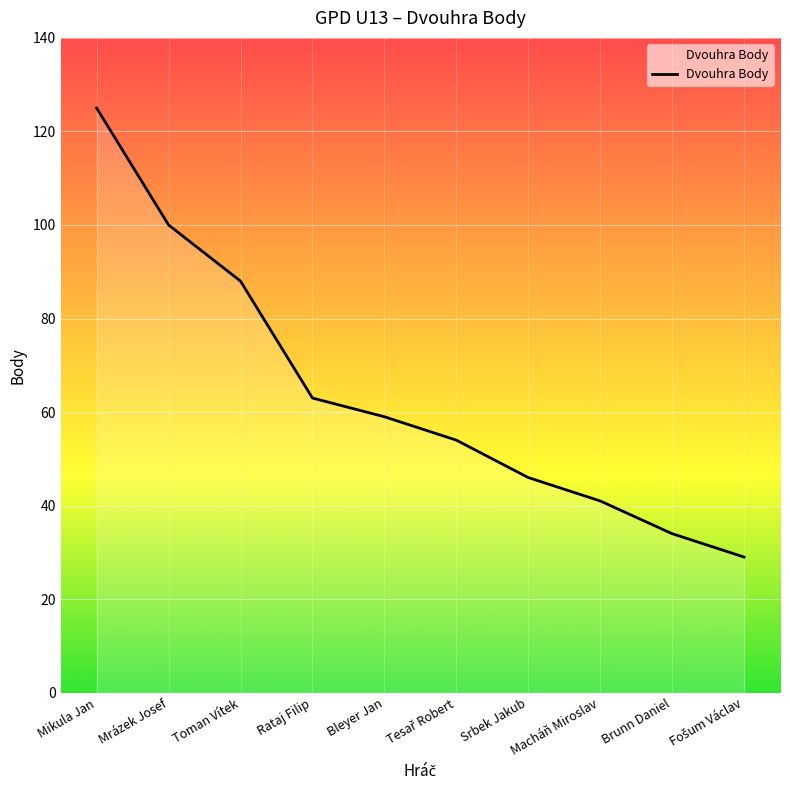

Is it true that the value at Bleyer Jan is 59?

True